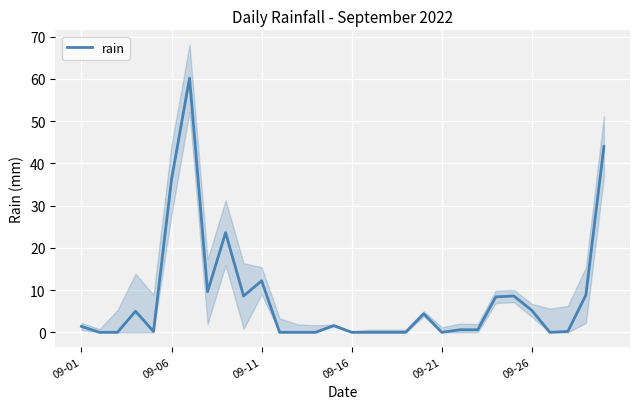

Reading left to right, what are all the values shown in this chart?

1.4	0.0	0.0	5.0	0.2	36.2	60.2	9.6	23.6	8.6	12.2	0.0	0.0	0.0	1.6	0.0	0.0	0.0	0.0	4.4	0.0	0.6	0.6	8.4	8.6	5.2	0.0	0.2	8.8	44.0